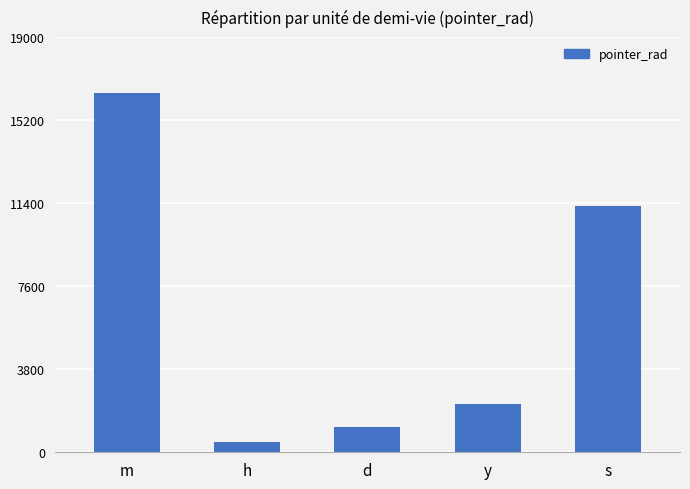

What position from the left is m?

1